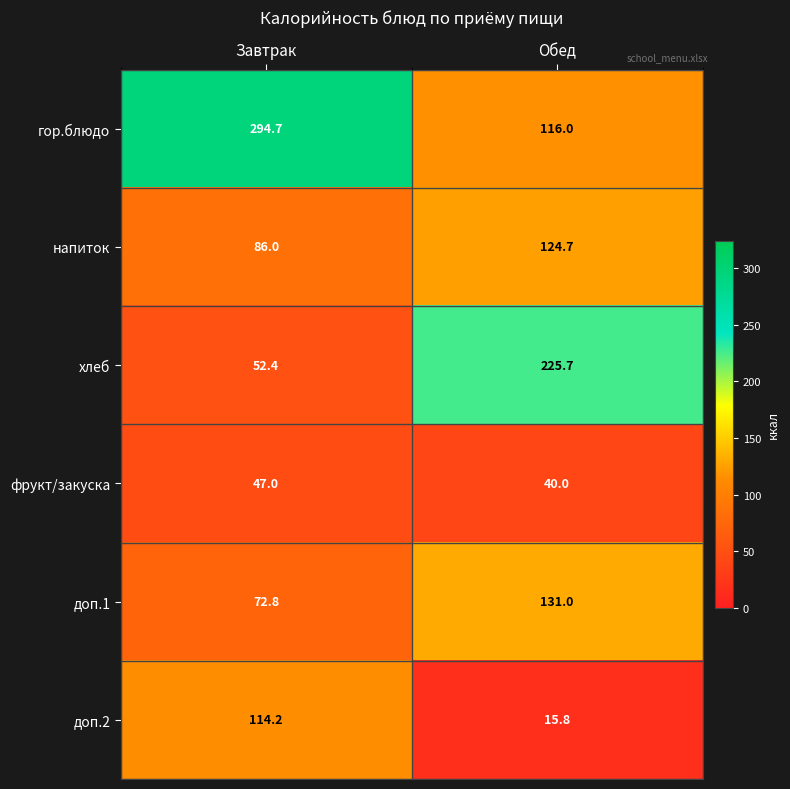

How many values in the напиток series are below 124?

1